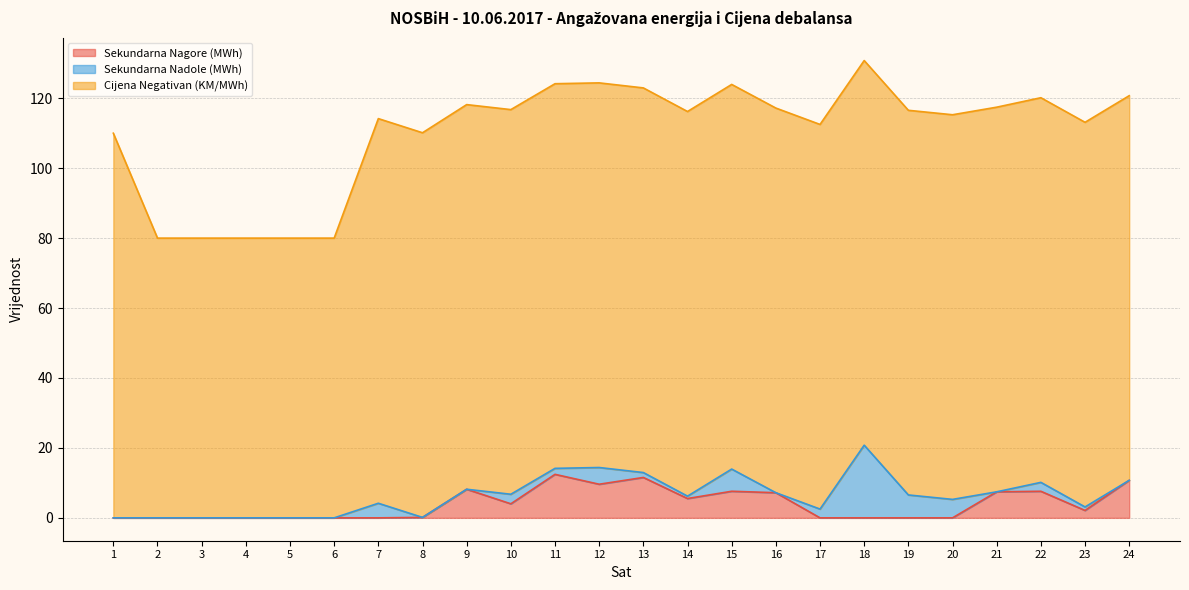

Between 10 and 19, which is larger?

10